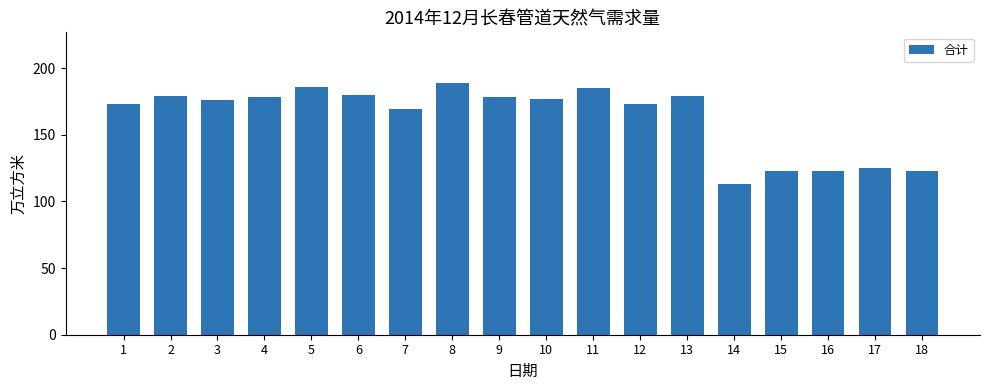

What is the value of the 8th bar from the left?

189